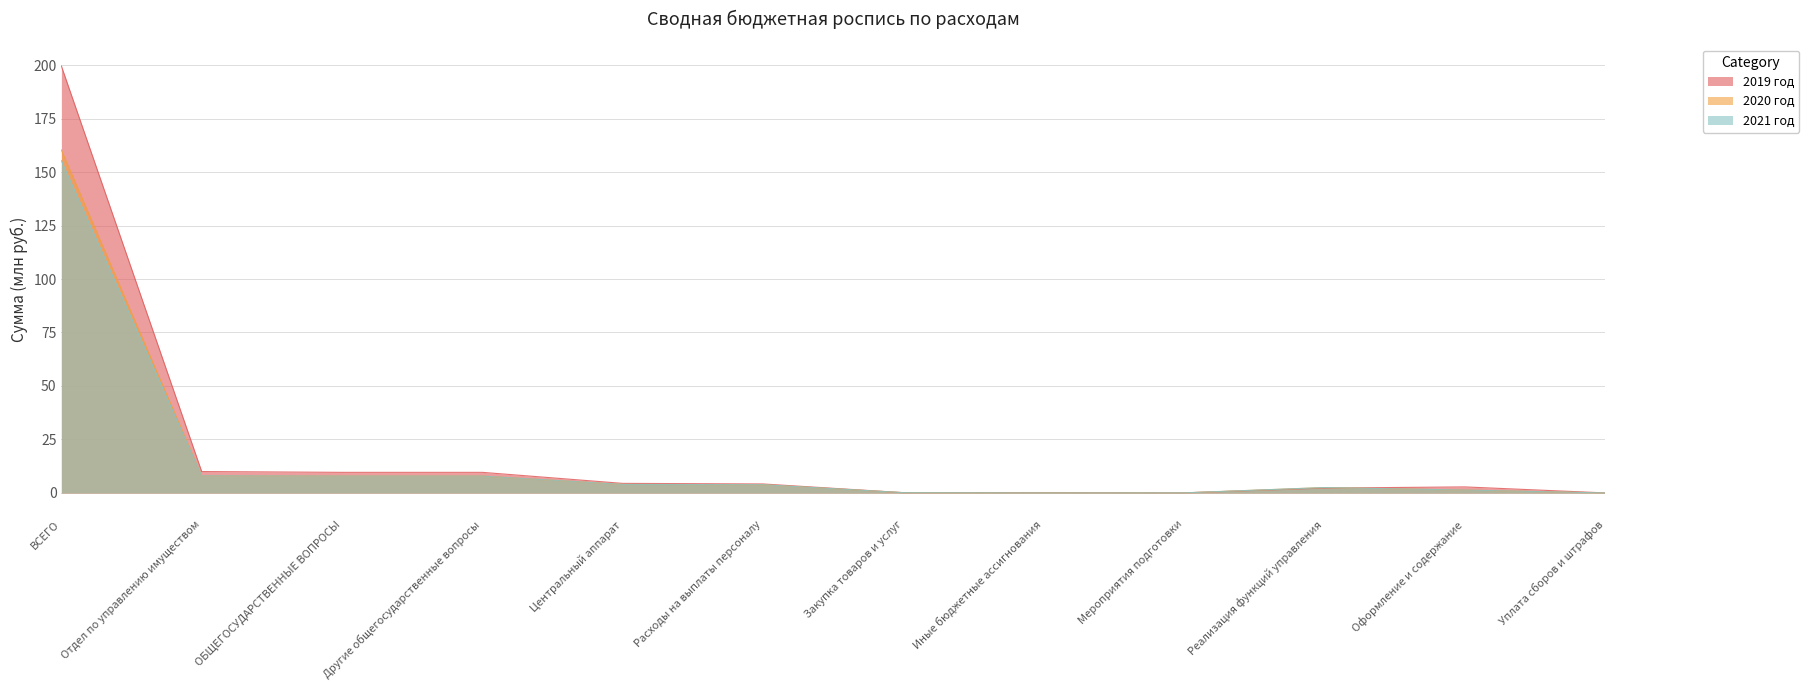

What position from the right is Центральный аппарат?

8